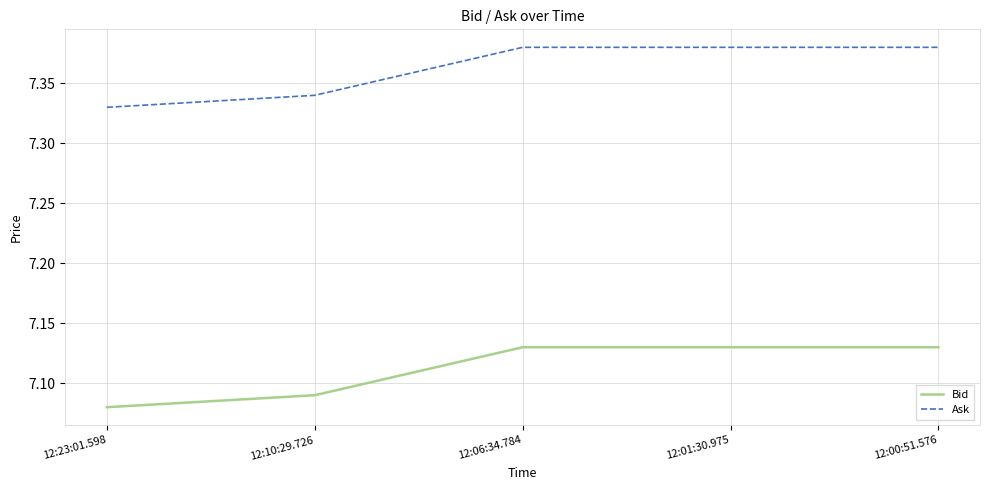

What is the total value across all series at 12:00:51.576?

14.5